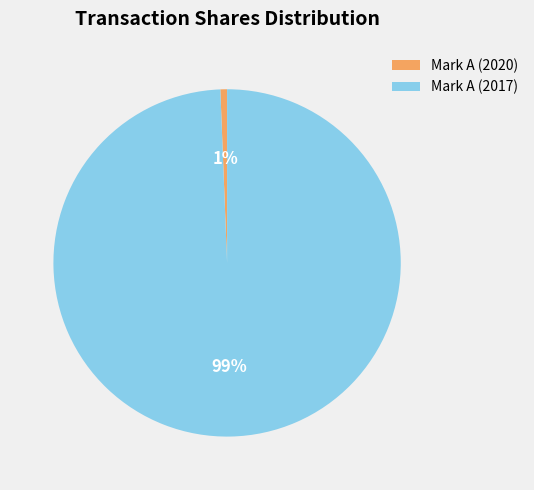

Is it true that Mark A (2020) is 11% of the pie?

False